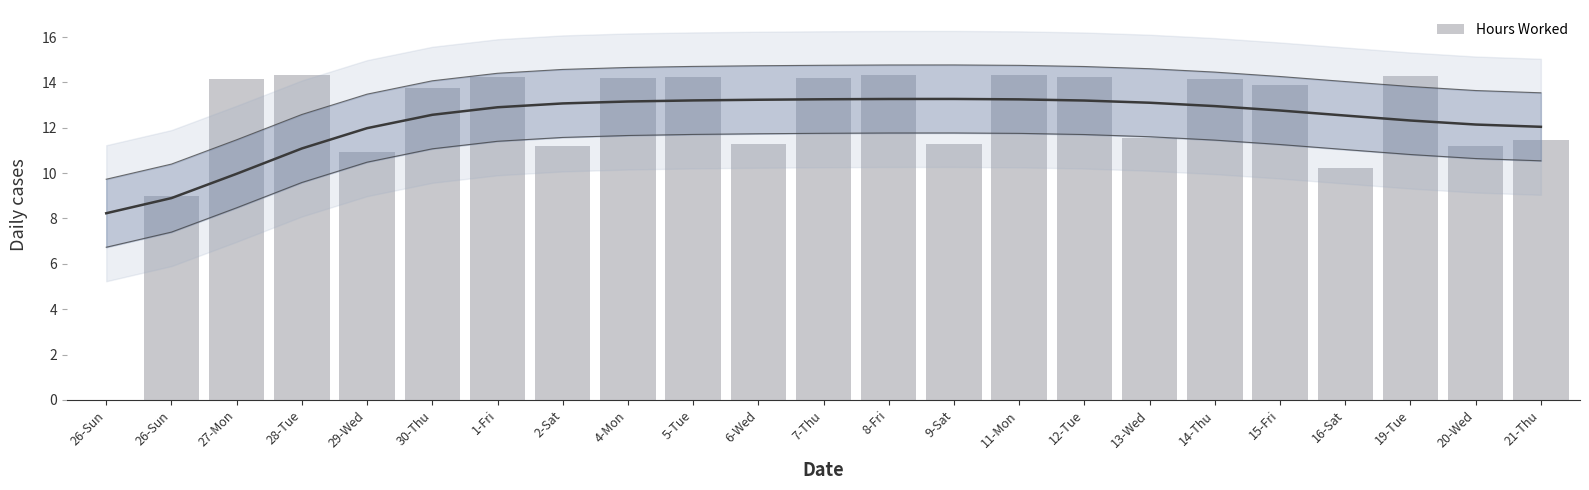

At which category does the chart reach its peak across all series?

8-Fri